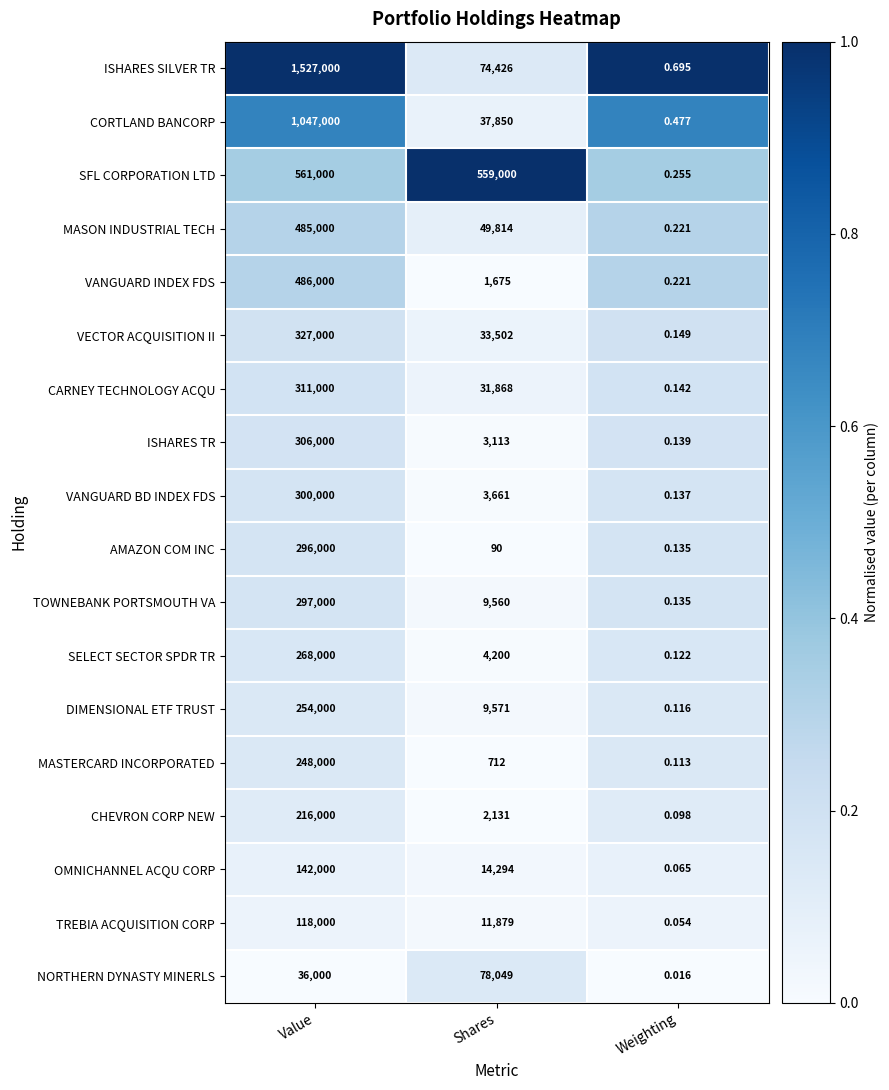

Where does the CORTLAND BANCORP series first go above 37850?

Value